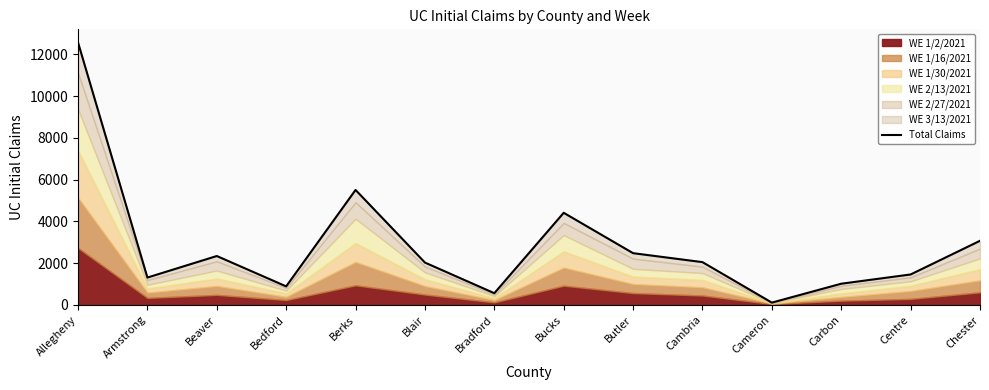

Count the number of categories in the chart.

14